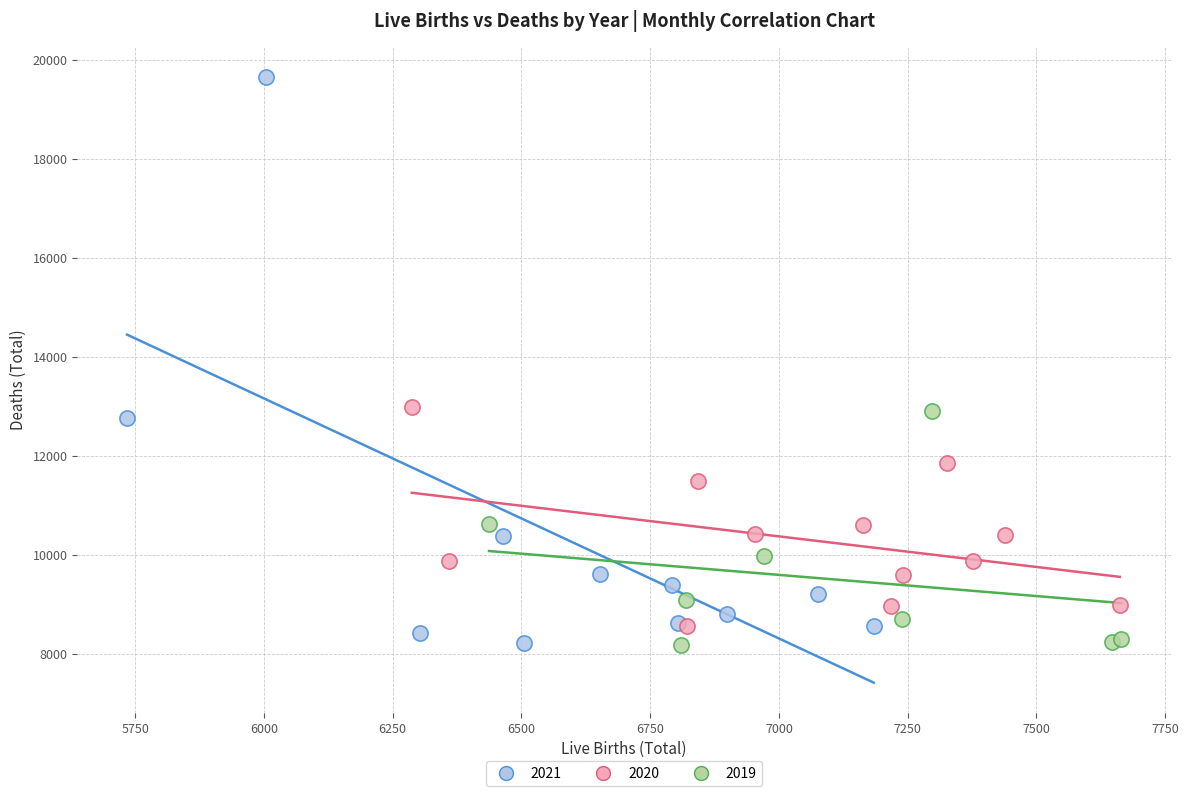

Which series reaches the maximum Y coordinate?

2021